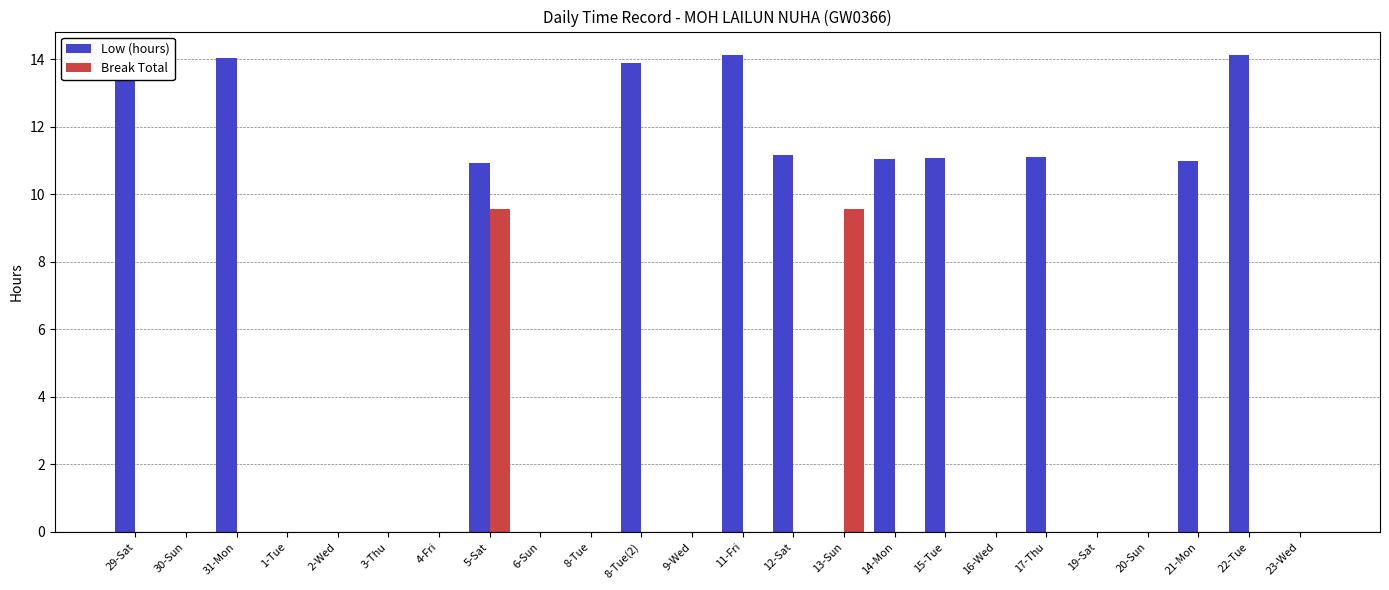

The value of Break Total at 8-Tue is 0.0. True or false?

True